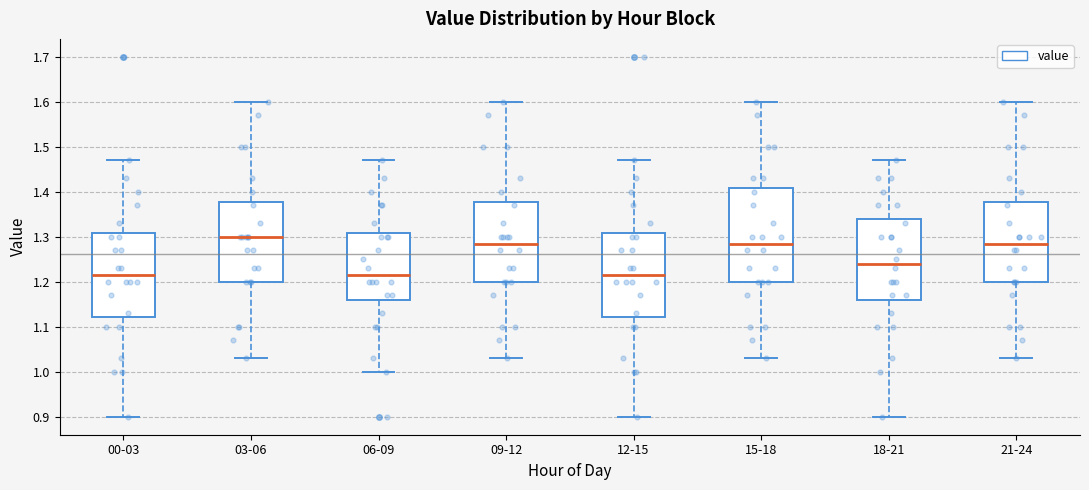

Where is the lower edge of the box for 03-06 on the y-axis? The values are not printed on the chart, so give them approximately, as read against the axis.

1.20